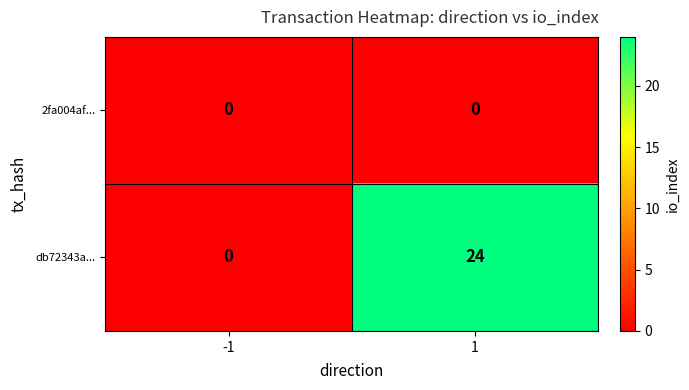

Rank the series by their maximum value, from lowest to highest.

2fa004af..., db72343a...